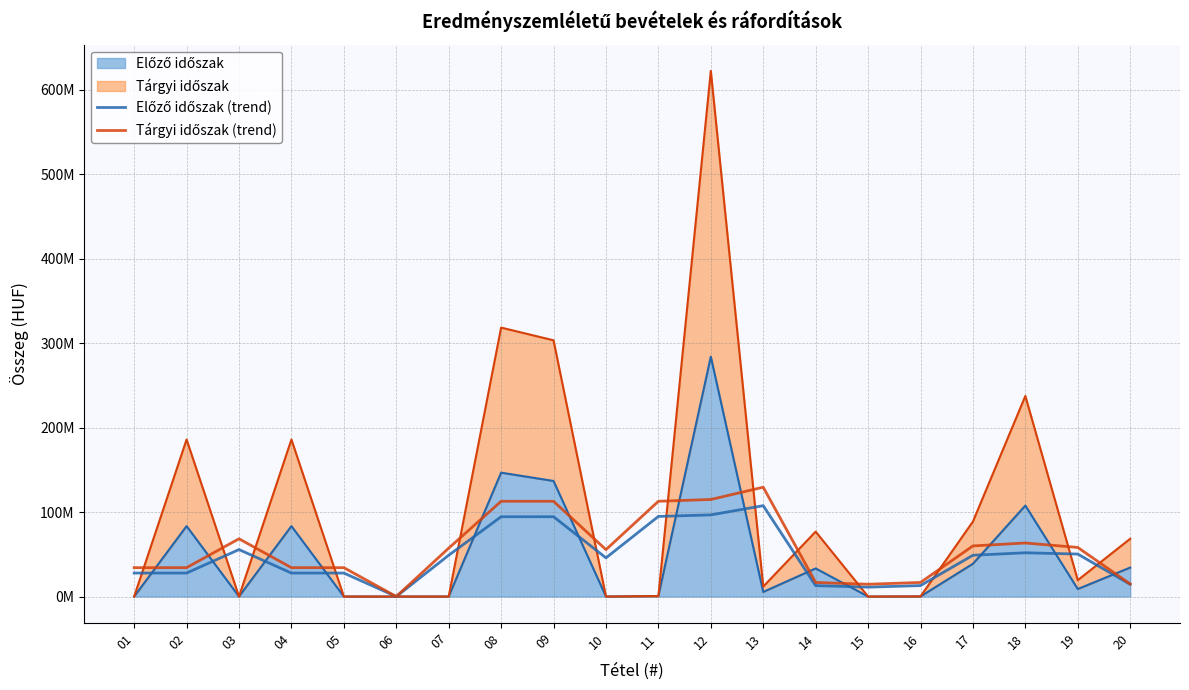

What is the average value of the Előző időszak (trend) series?

47605787.9